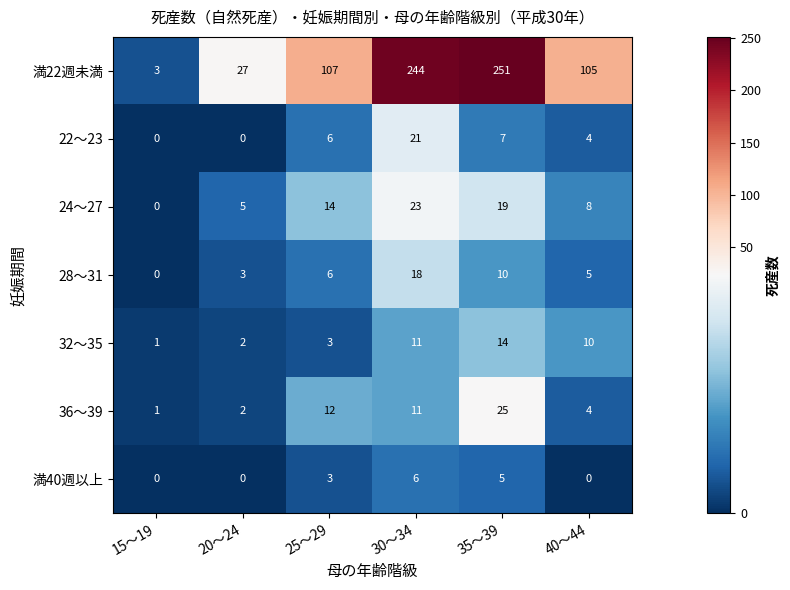

Which category has the highest value in the 28～31 series?

30～34